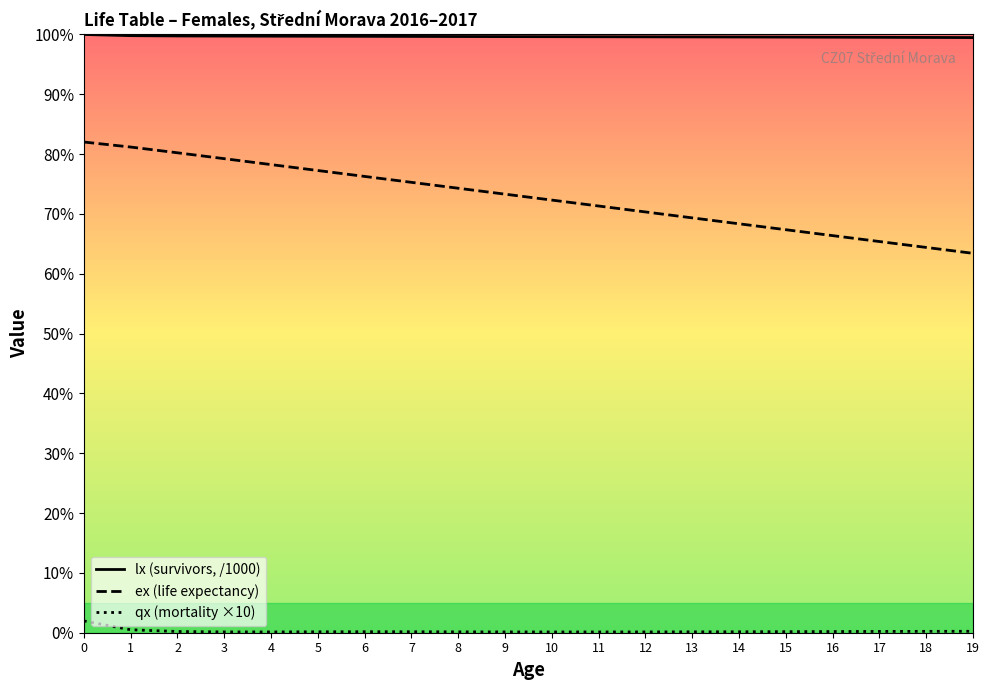

What is the maximum value for lx (survivors, /1000)?

100.0